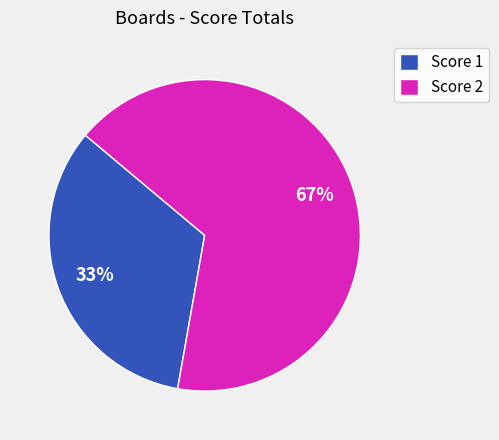

Which has a higher value, Score 1 or Score 2?

Score 2